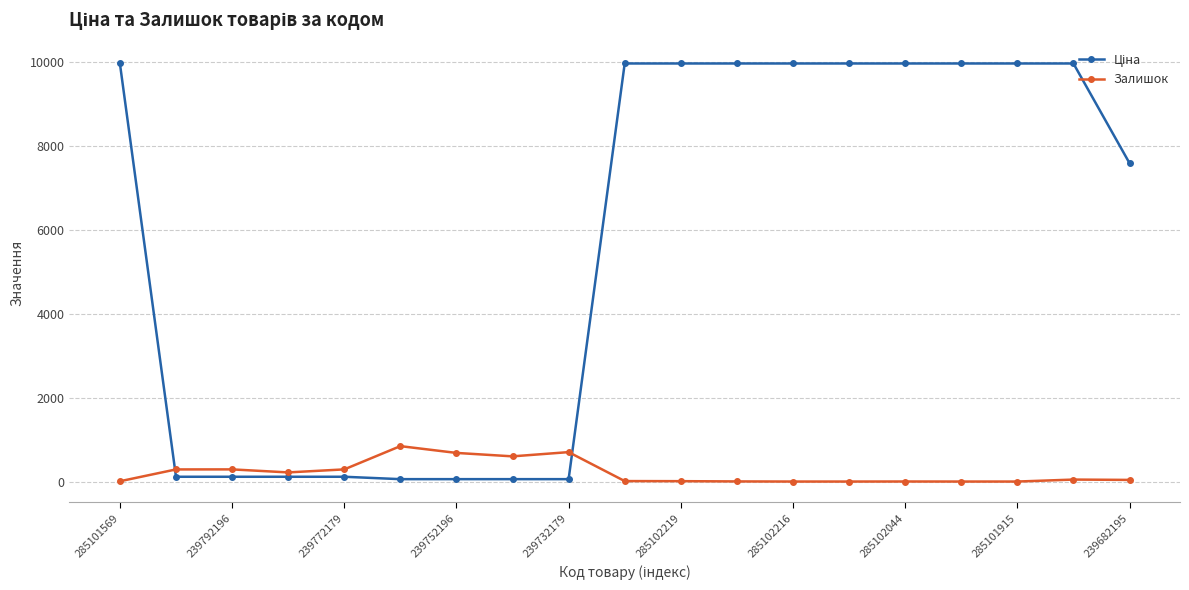

At how many categories does at least one series exceed 1726?

11